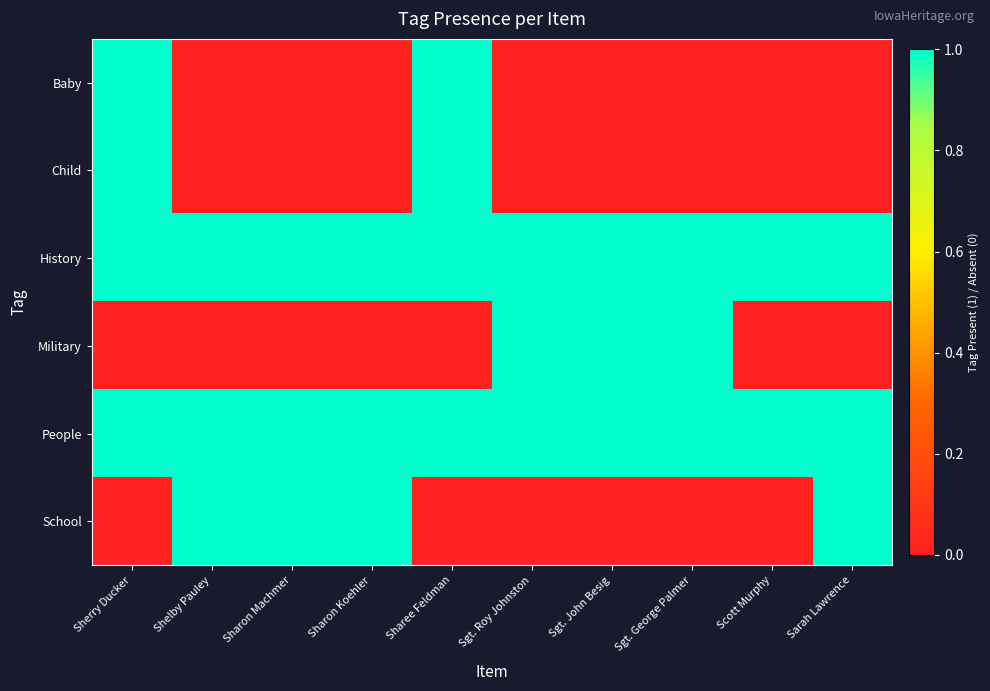

Reading left to right, list all the values displayed in this chart.

Baby: Sherry Ducker=1	Shelby Pauley=0	Sharon Machmer=0	Sharon Koehler=0	Sharee Feldman=1	Sgt. Roy Johnston=0	Sgt. John Besig=0	Sgt. George Palmer=0	Scott Murphy=0	Sarah Lawrence=0
Child: Sherry Ducker=1	Shelby Pauley=0	Sharon Machmer=0	Sharon Koehler=0	Sharee Feldman=1	Sgt. Roy Johnston=0	Sgt. John Besig=0	Sgt. George Palmer=0	Scott Murphy=0	Sarah Lawrence=0
History: Sherry Ducker=1	Shelby Pauley=1	Sharon Machmer=1	Sharon Koehler=1	Sharee Feldman=1	Sgt. Roy Johnston=1	Sgt. John Besig=1	Sgt. George Palmer=1	Scott Murphy=1	Sarah Lawrence=1
Military: Sherry Ducker=0	Shelby Pauley=0	Sharon Machmer=0	Sharon Koehler=0	Sharee Feldman=0	Sgt. Roy Johnston=1	Sgt. John Besig=1	Sgt. George Palmer=1	Scott Murphy=0	Sarah Lawrence=0
People: Sherry Ducker=1	Shelby Pauley=1	Sharon Machmer=1	Sharon Koehler=1	Sharee Feldman=1	Sgt. Roy Johnston=1	Sgt. John Besig=1	Sgt. George Palmer=1	Scott Murphy=1	Sarah Lawrence=1
School: Sherry Ducker=0	Shelby Pauley=1	Sharon Machmer=1	Sharon Koehler=1	Sharee Feldman=0	Sgt. Roy Johnston=0	Sgt. John Besig=0	Sgt. George Palmer=0	Scott Murphy=0	Sarah Lawrence=1